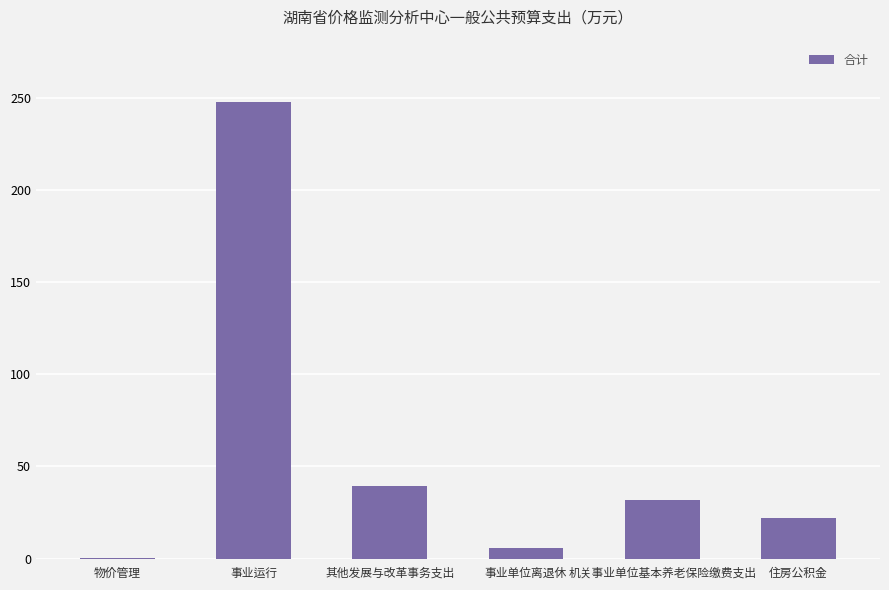

Reading left to right, extract all data points from this chart.

物价管理=0.2	事业运行=247.5	其他发展与改革事务支出=39.5	事业单位离退休=5.6	机关事业单位基本养老保险缴费支出=32.0	住房公积金=22.0